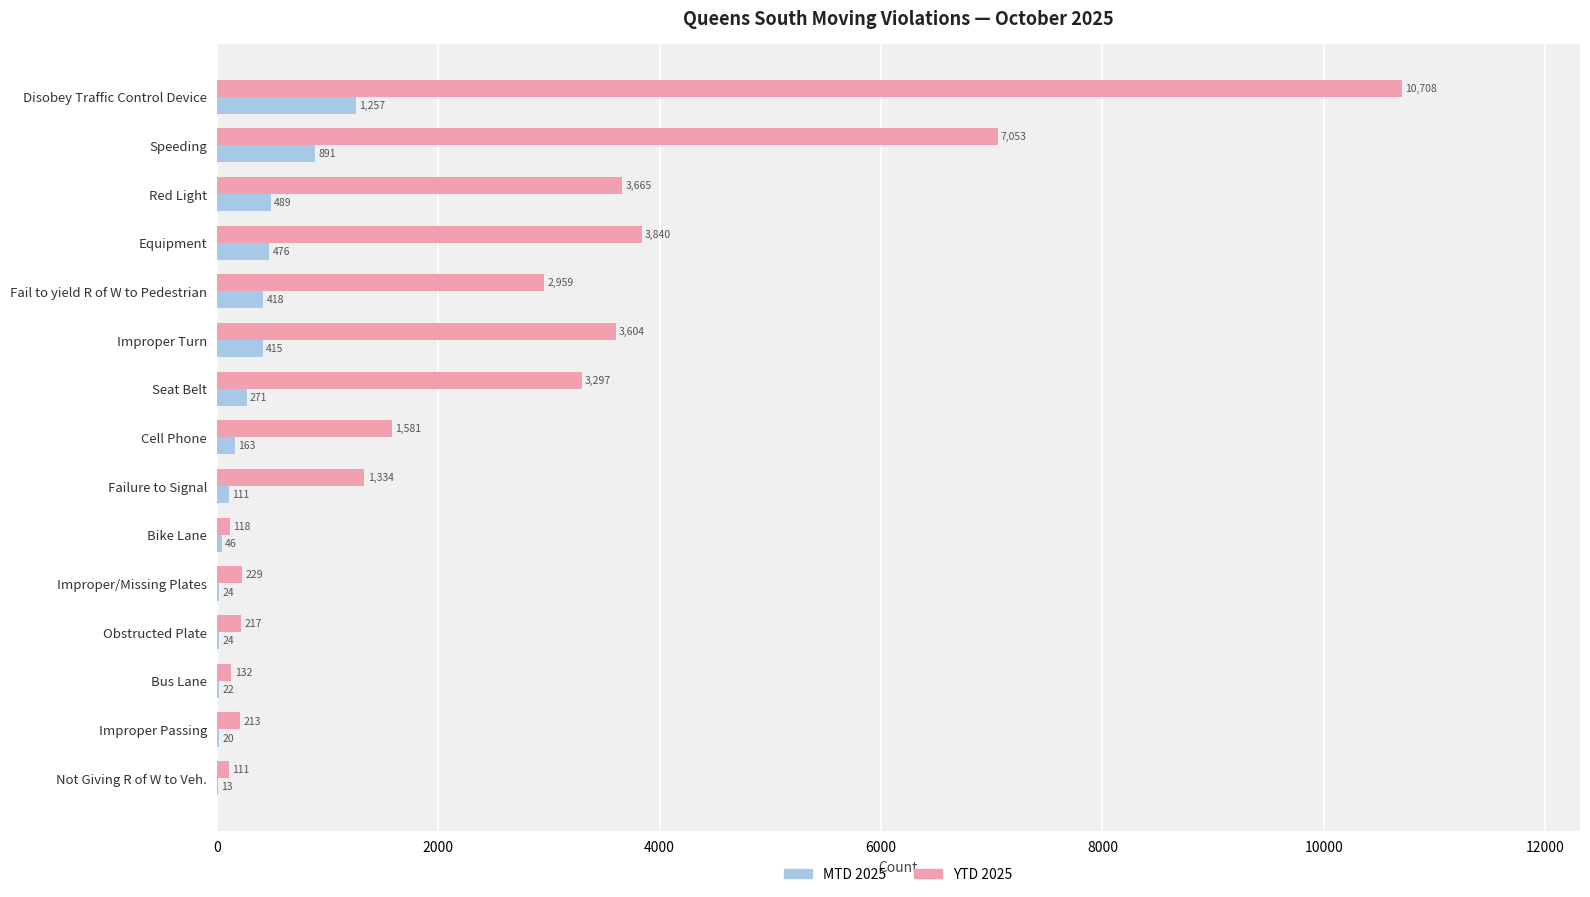

True or false: YTD 2025 has a value of 4772 at Improper Turn.

False